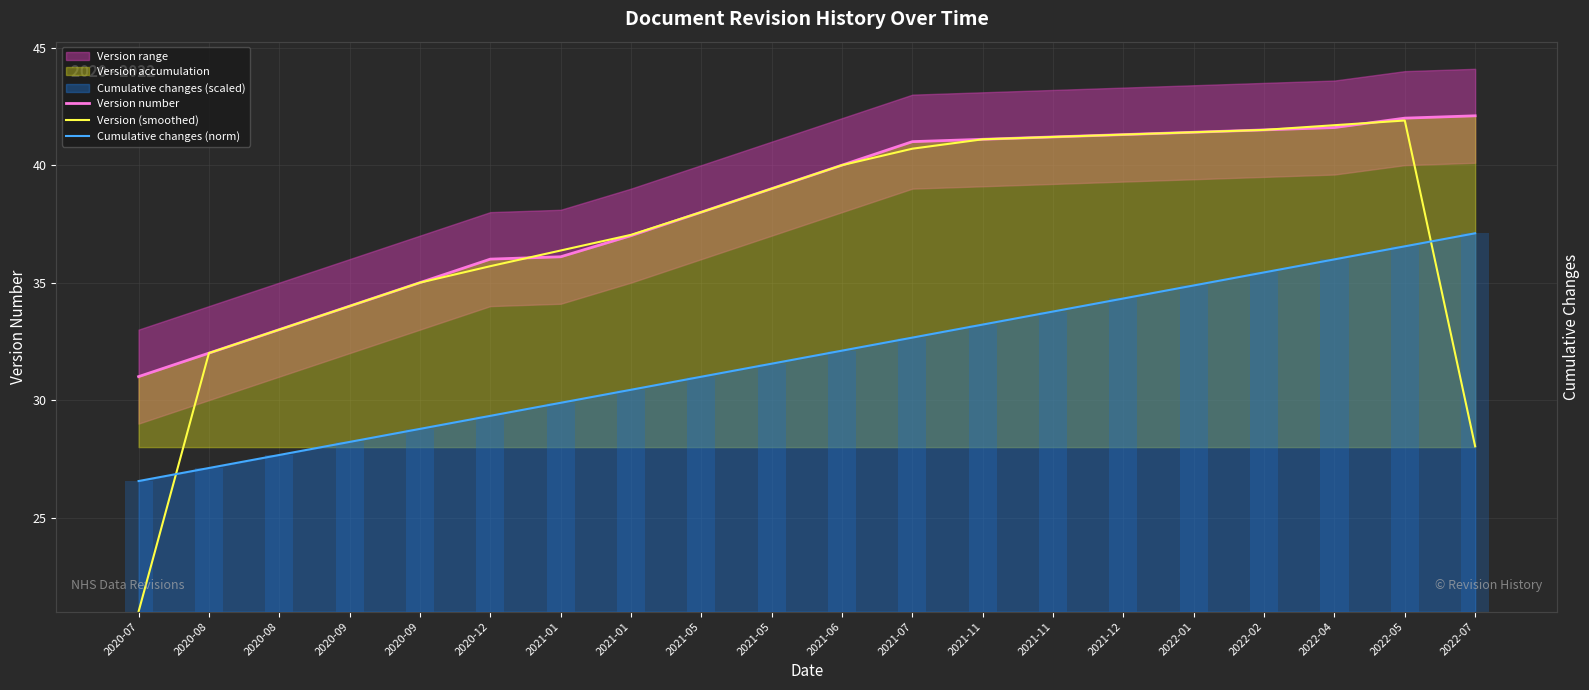

How many values in the Version number series exceed 40?

9